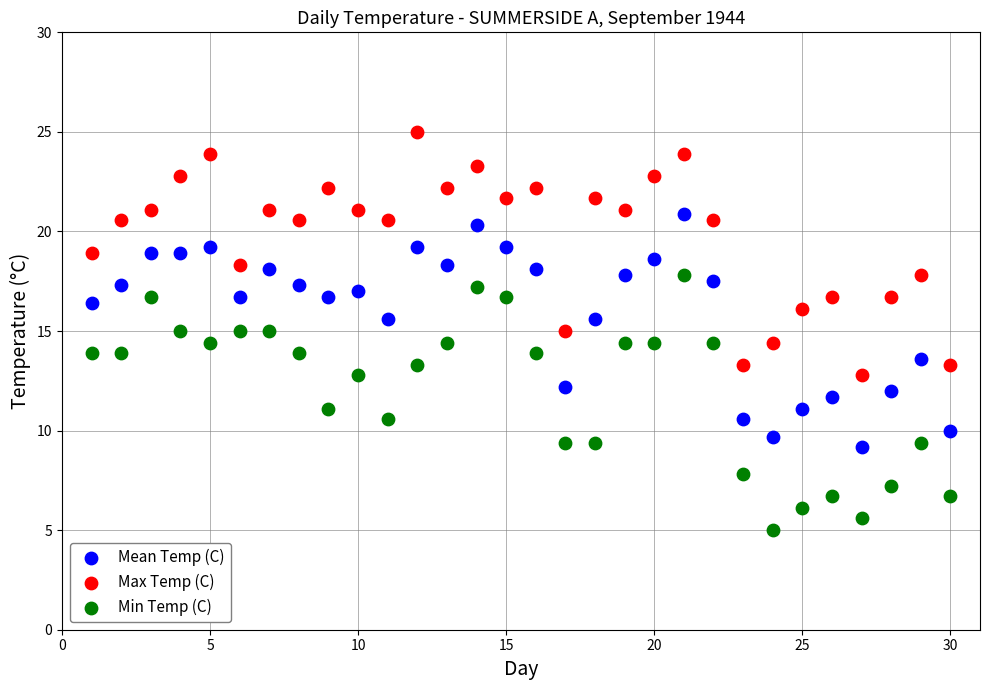

Across all data points, what is the range of X values (max minus min)?

29.0